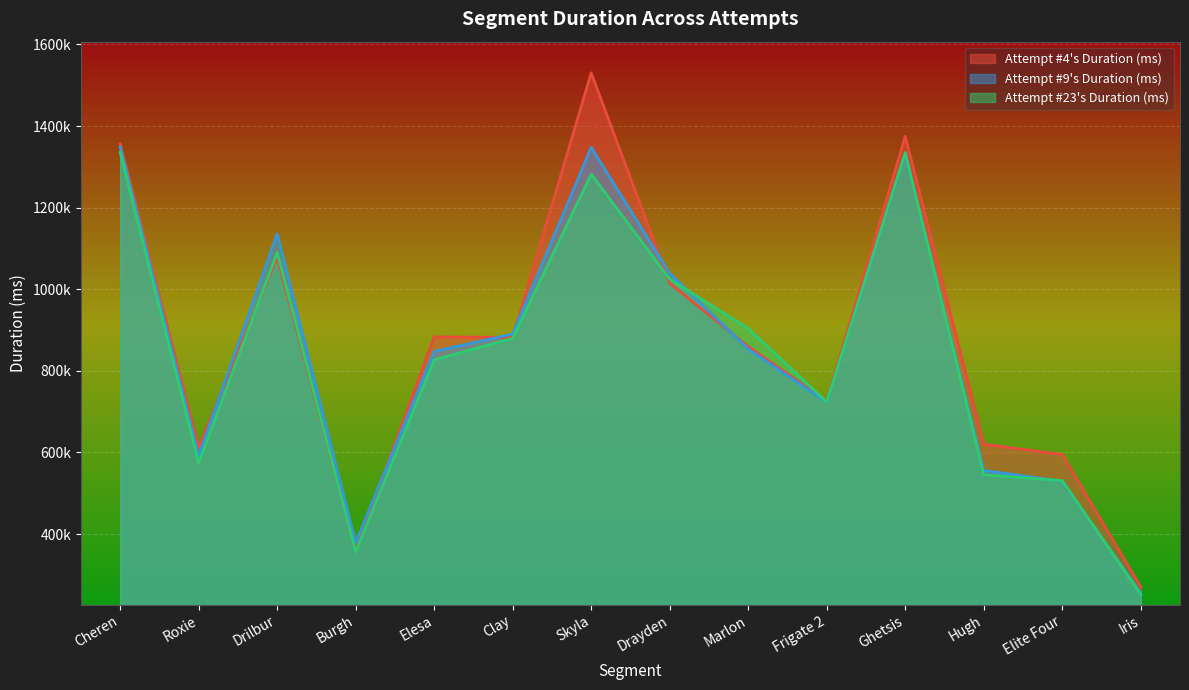

Does the chart display data point markers on the line(s)?

No